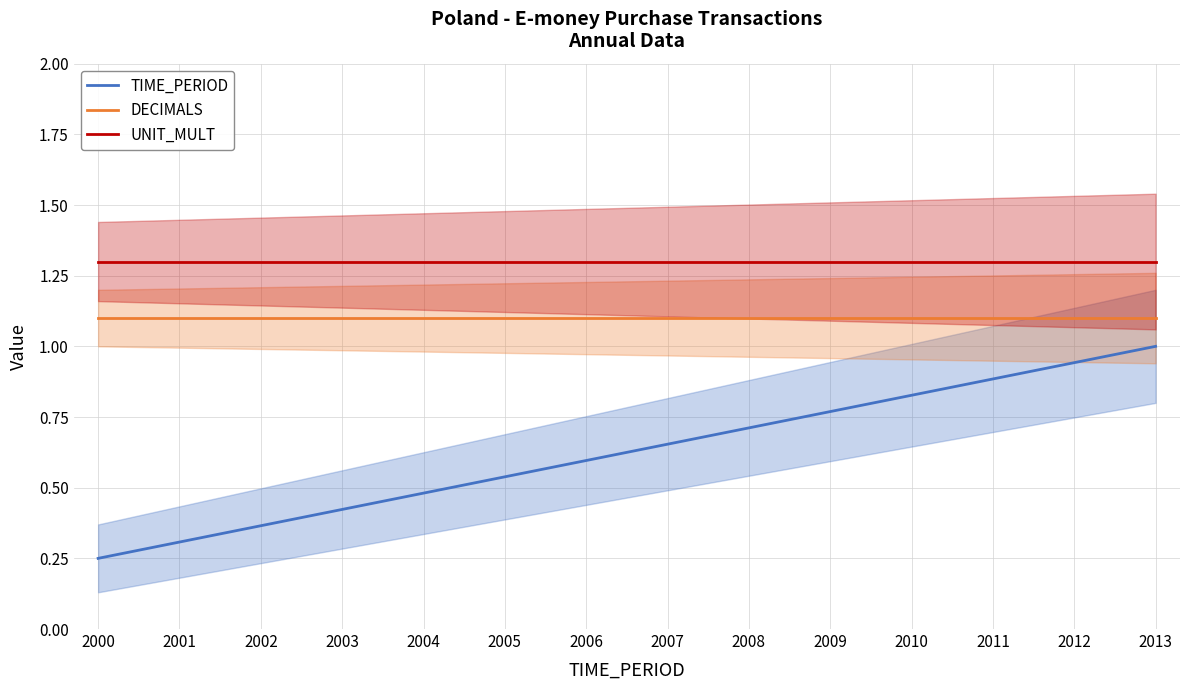

The TIME_PERIOD series shows 0.6 at 2006. True or false?

True